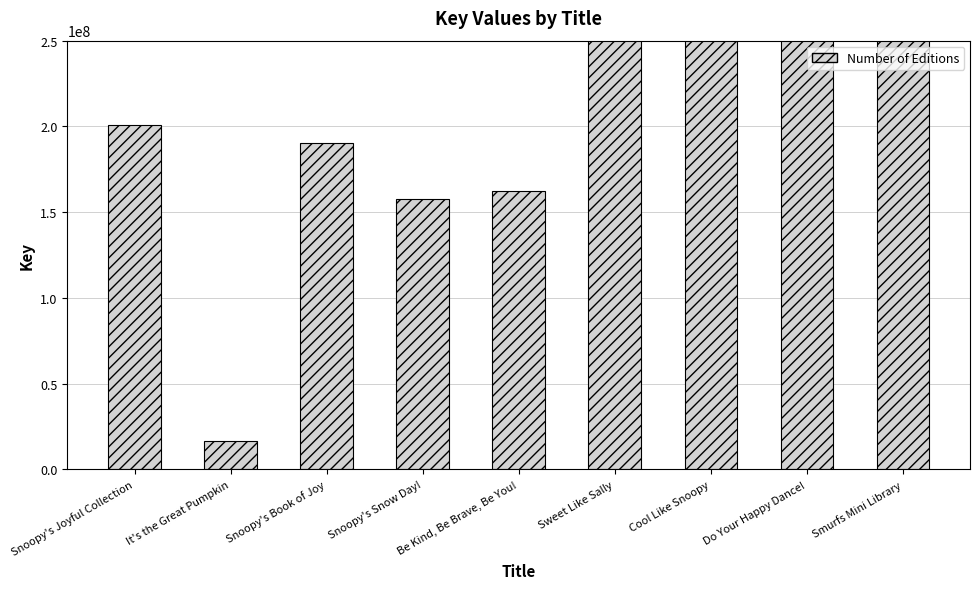

Are the bars horizontal?

No